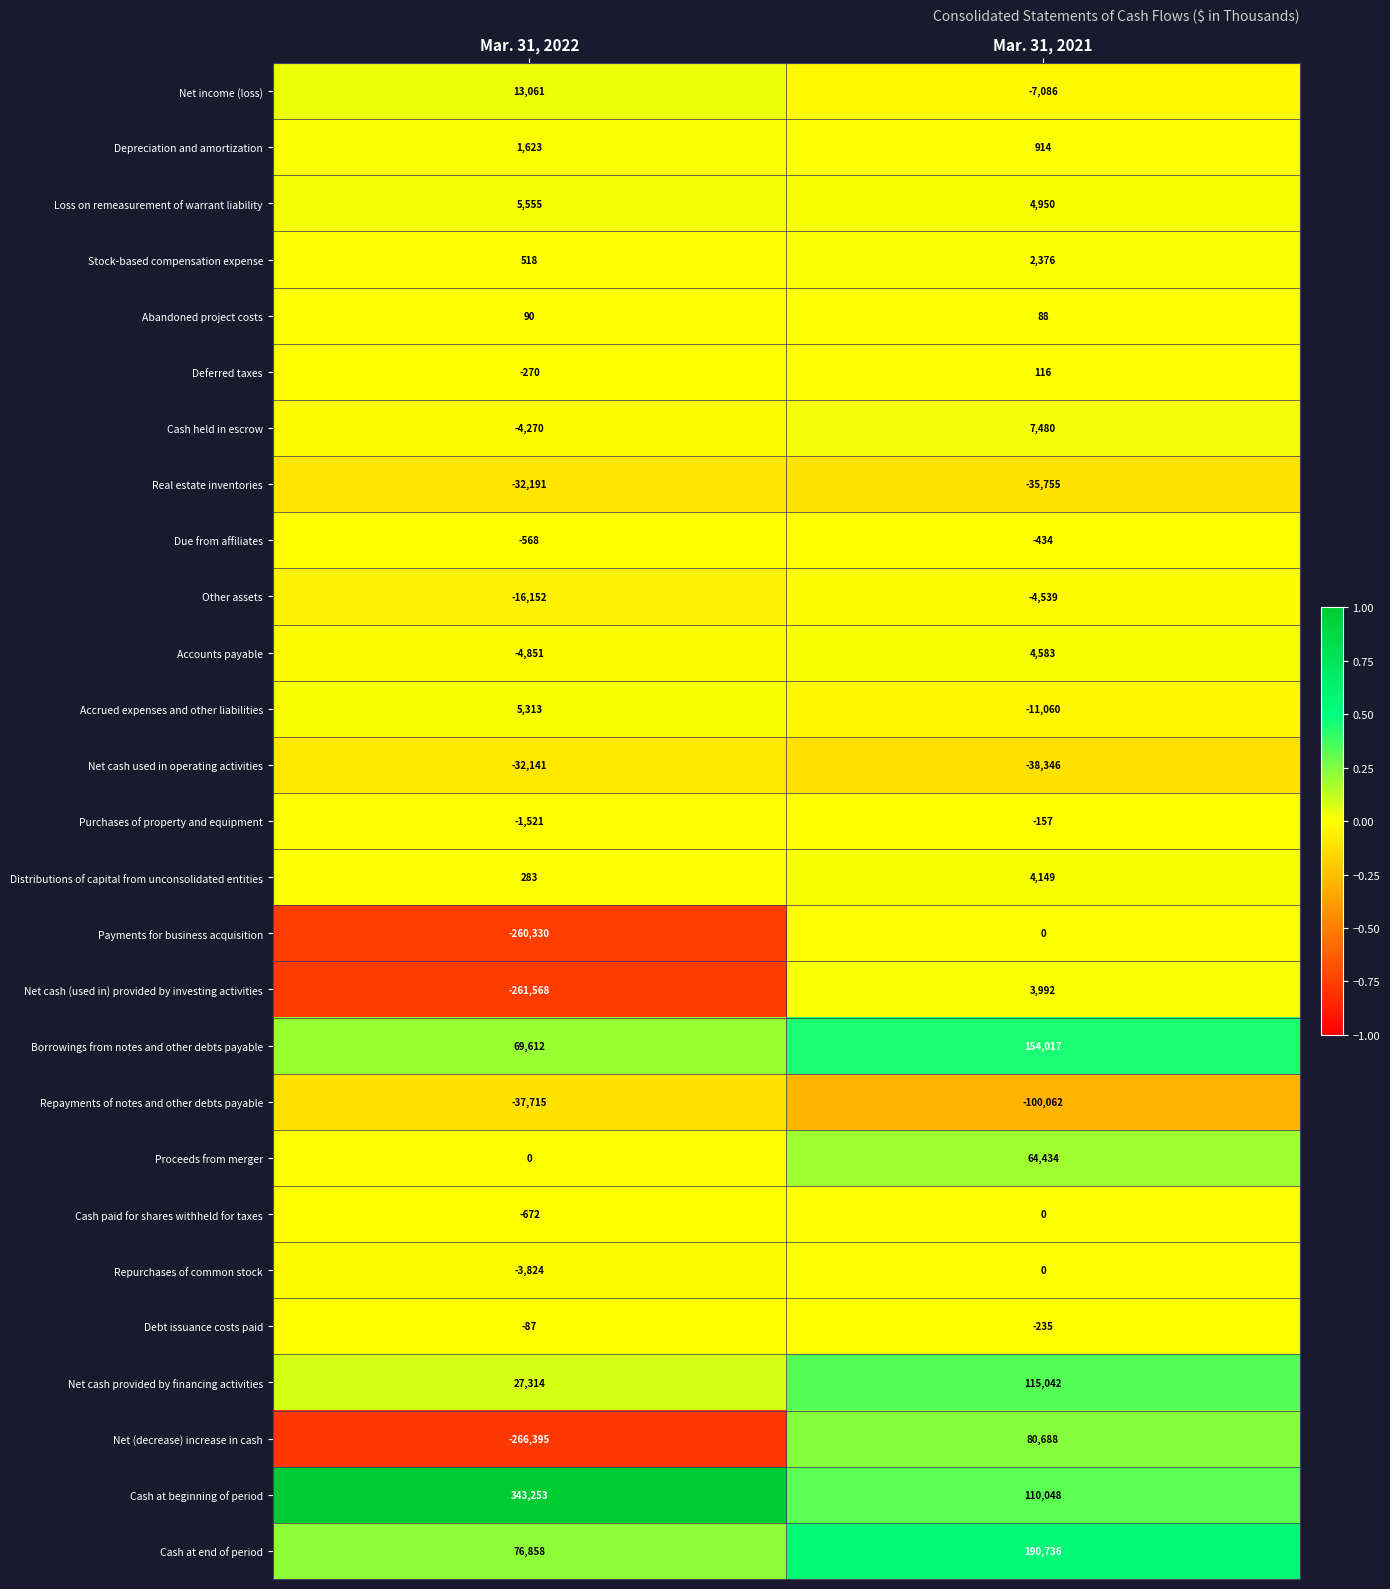

What is the greatest value displayed?

343253